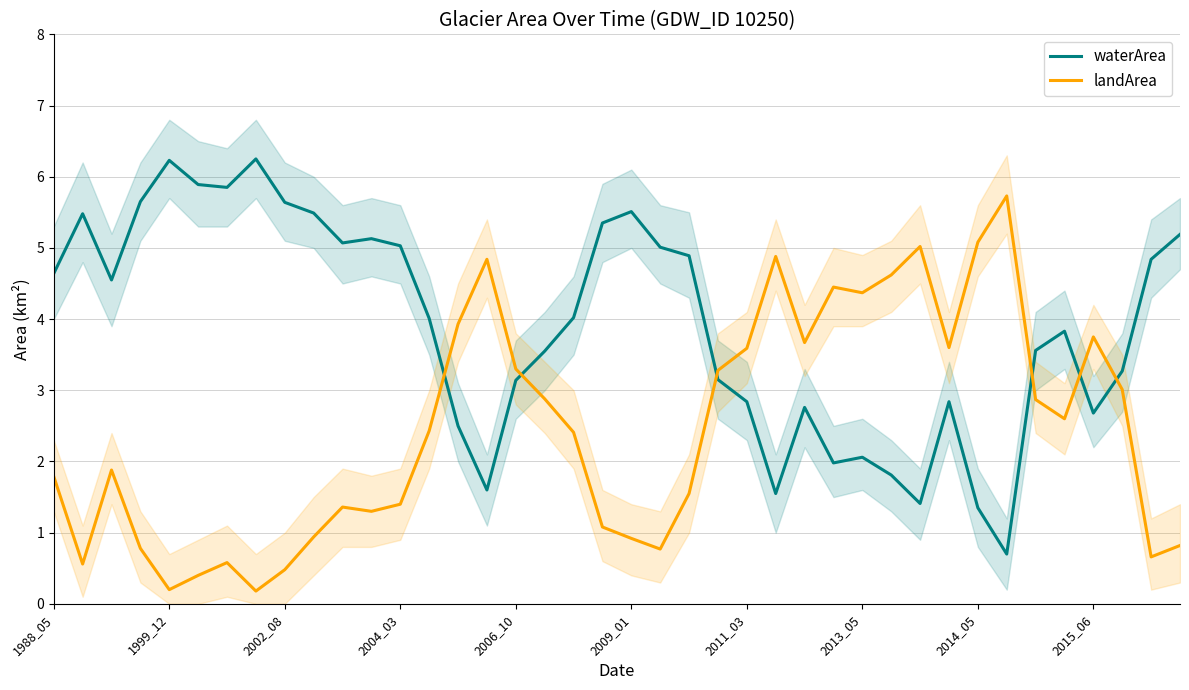

Where does the waterArea series first go above 4?

1988_05